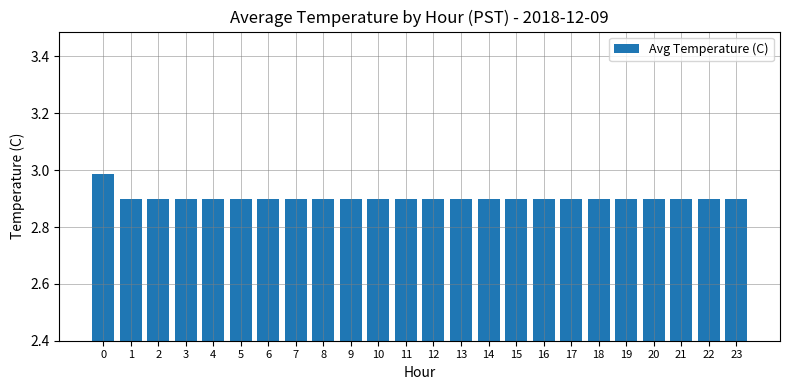

What is the sum of all values?

69.7